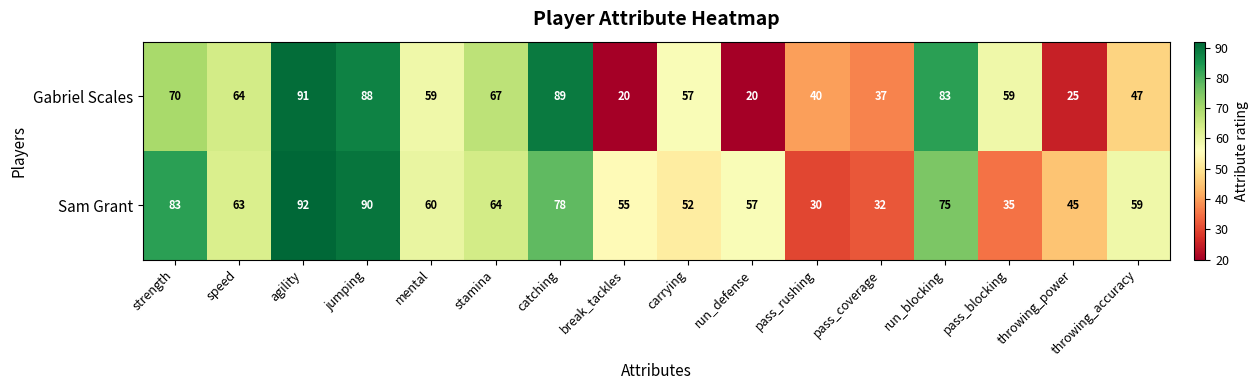

What is the minimum value shown in the chart?

20